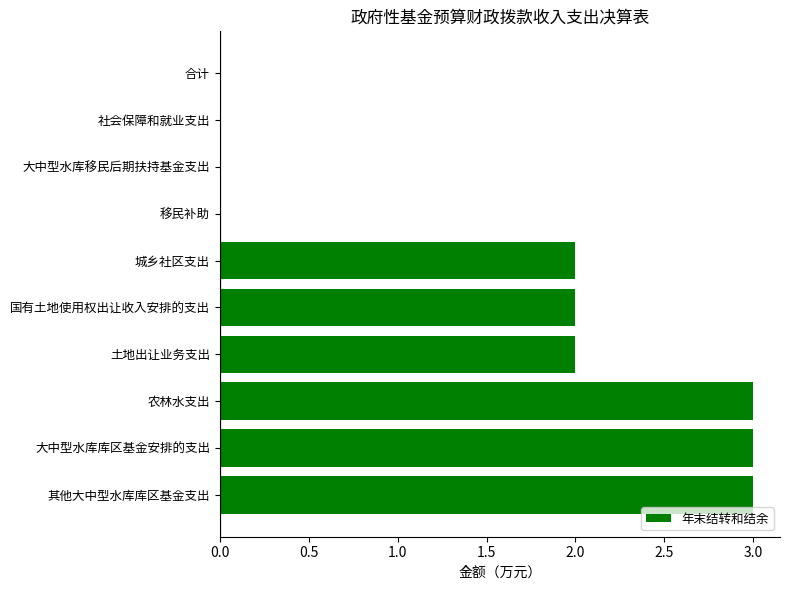

Count the values in the range 0 to 3.

10